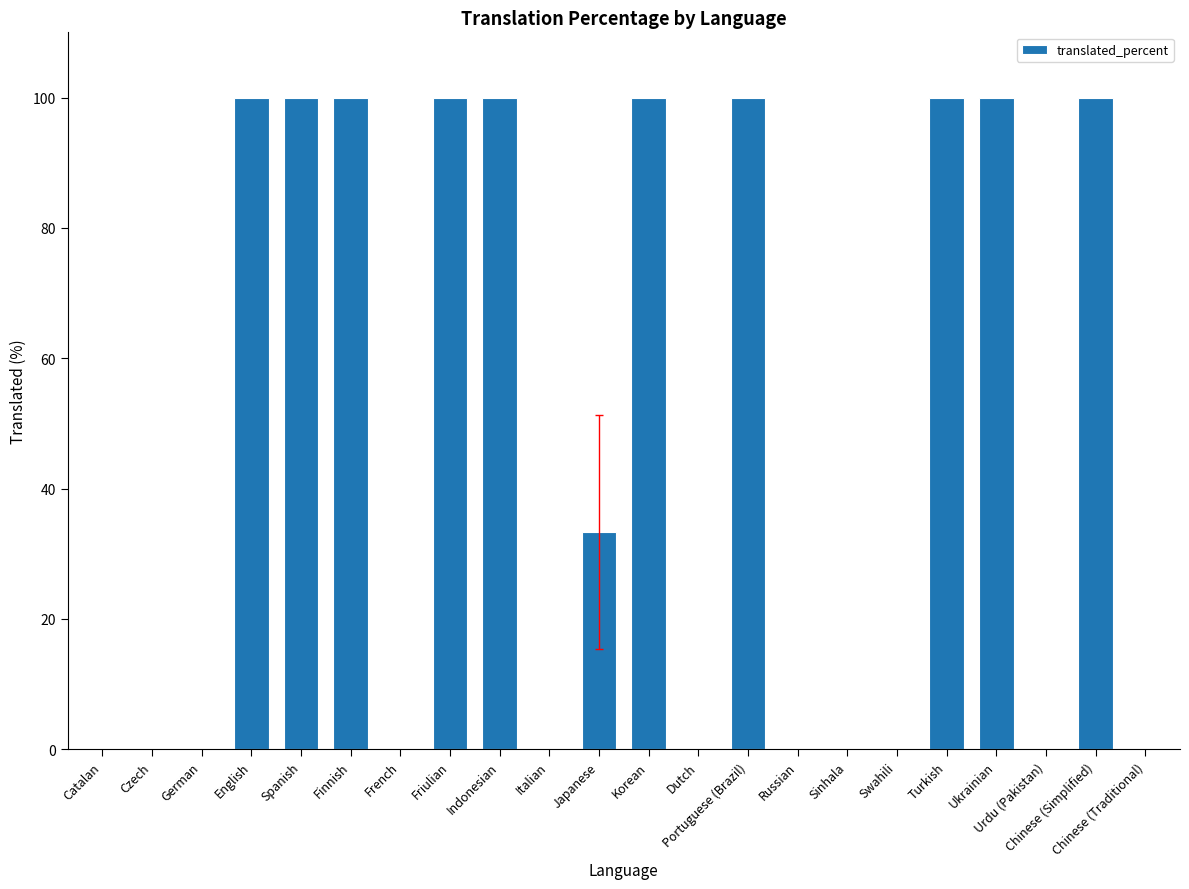

What is the greatest value displayed?

100.0